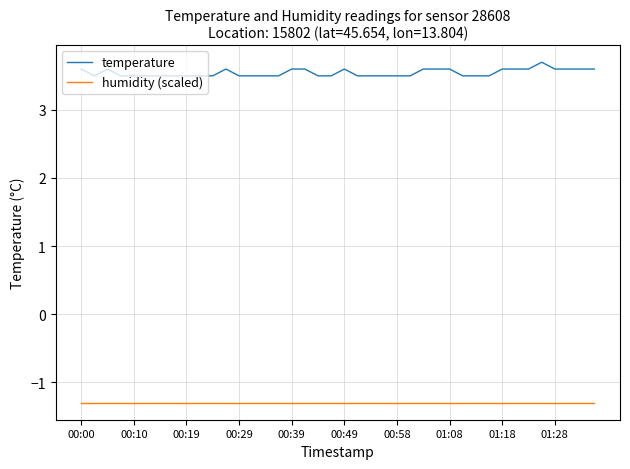

What is the minimum value for humidity (scaled)?

-1.3